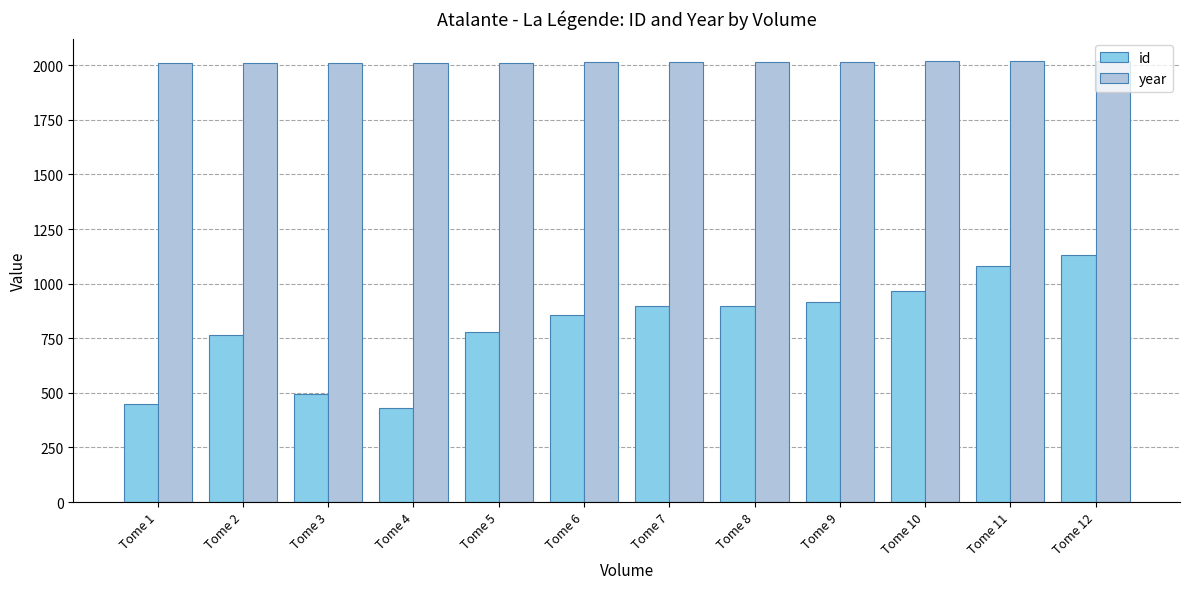

What is the average value of the id series?

806